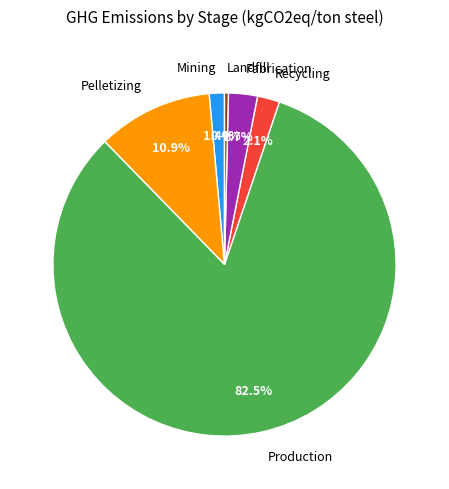

Is there a majority slice in this chart?

Yes